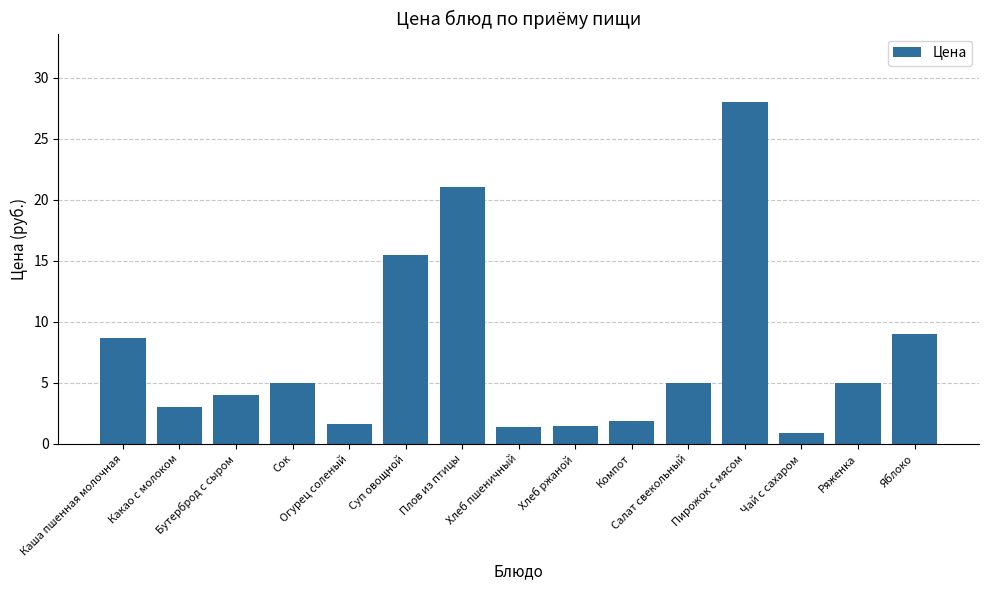

Where does the data first go above 5?

Каша пшенная молочная